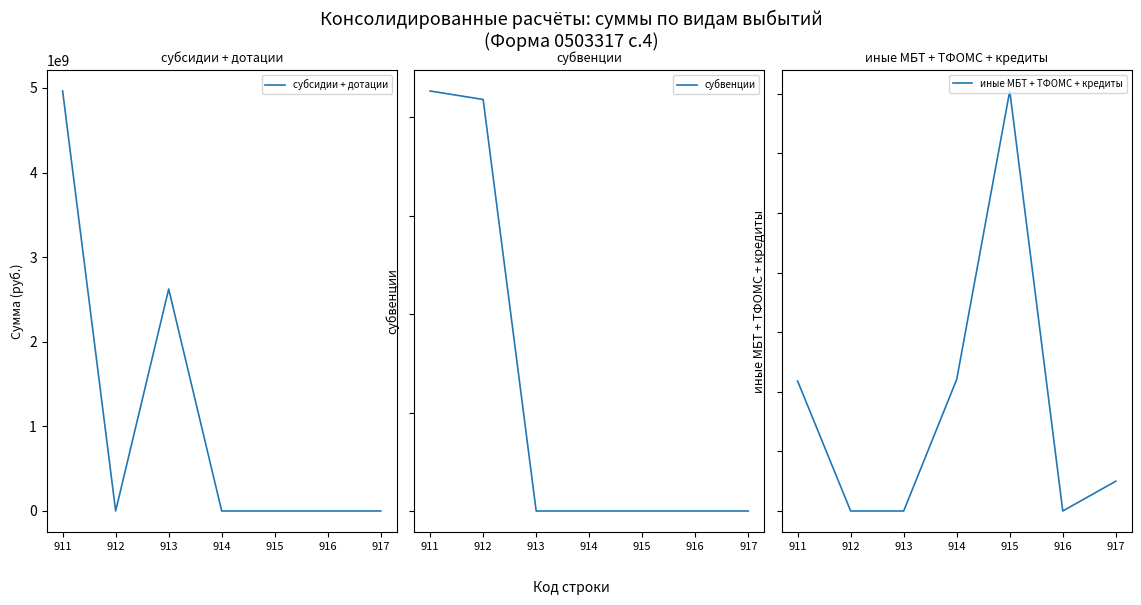

How many interior local valleys does the иные МБТ + ТФОМС + кредиты series have?

1